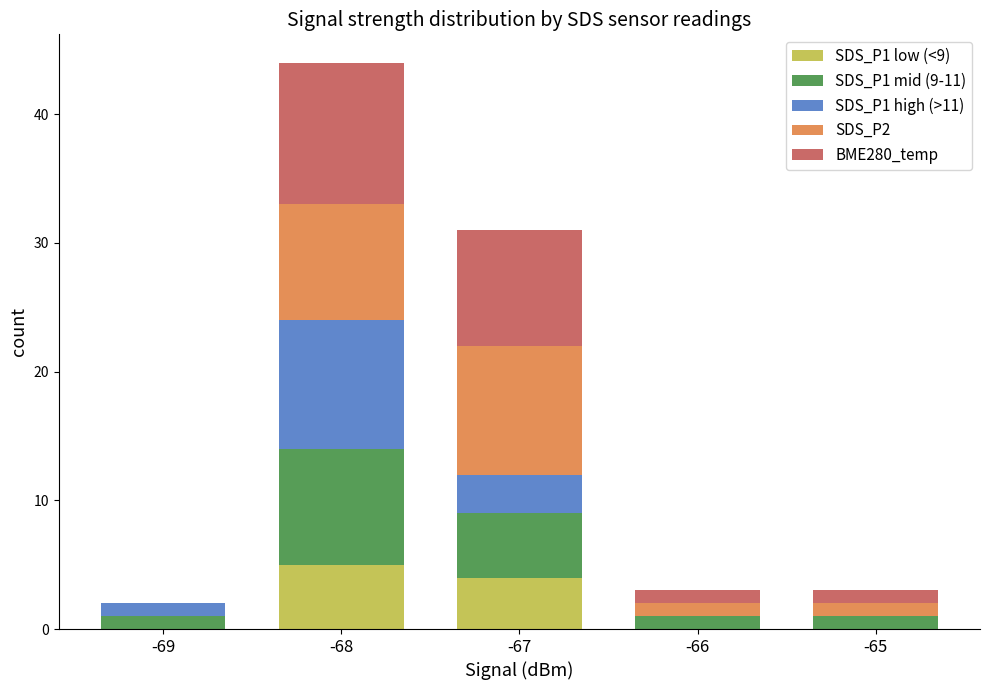

What is the total value across all series at -65?

3